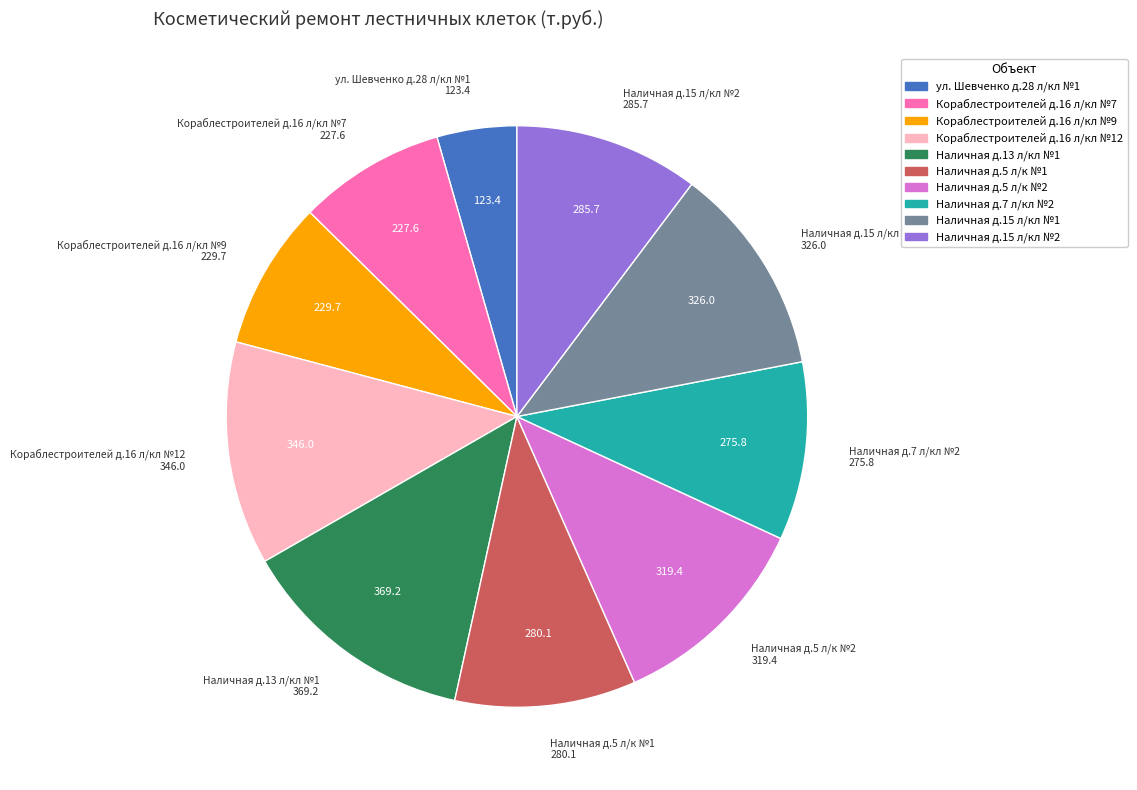

Approximately how many times larger is the value at Наличная д.13 л/кл №1 compared to Наличная д.5 л/к №1?

1.3